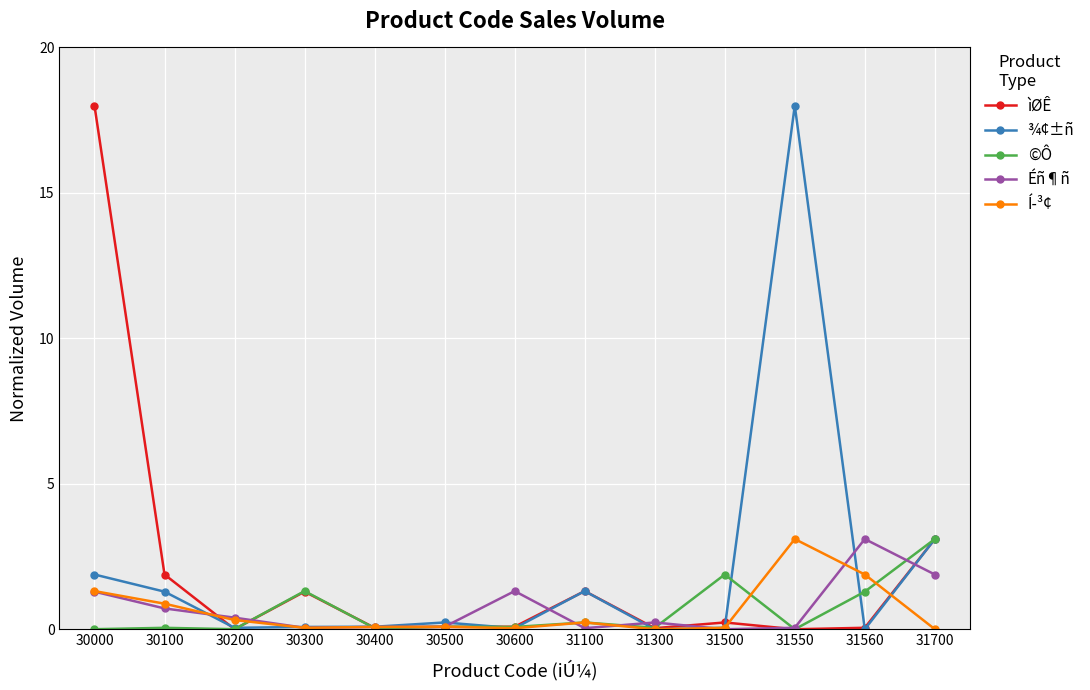

The Éñ¶ñ series shows 0.4 at 30200. True or false?

True